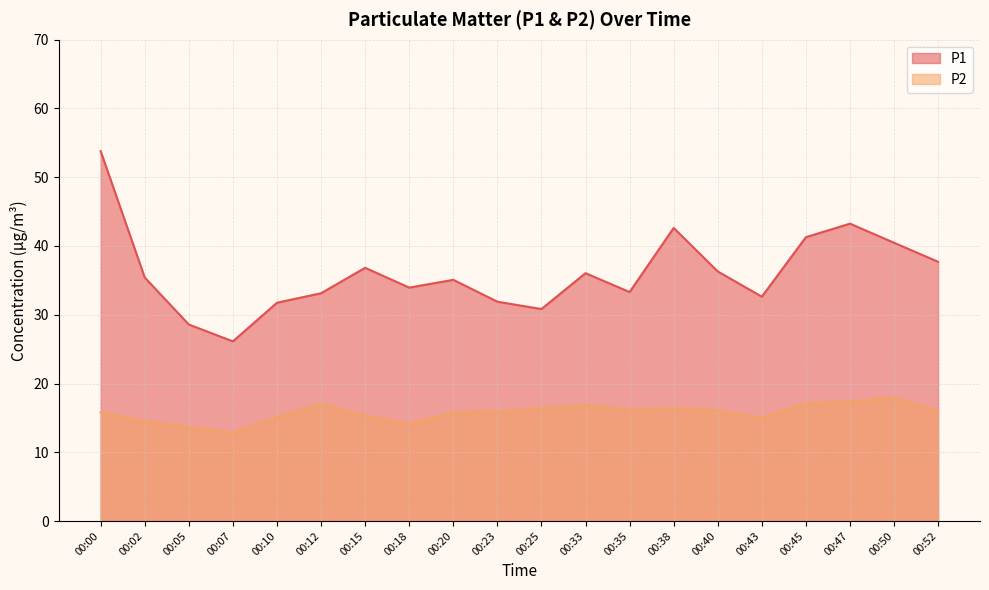

True or false: P1 and P2 cross at least once.

False